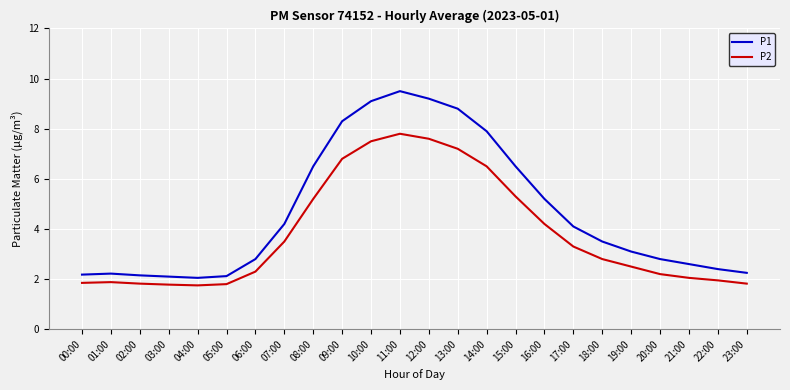

The P1 series shows 9.5 at 11:00. True or false?

True